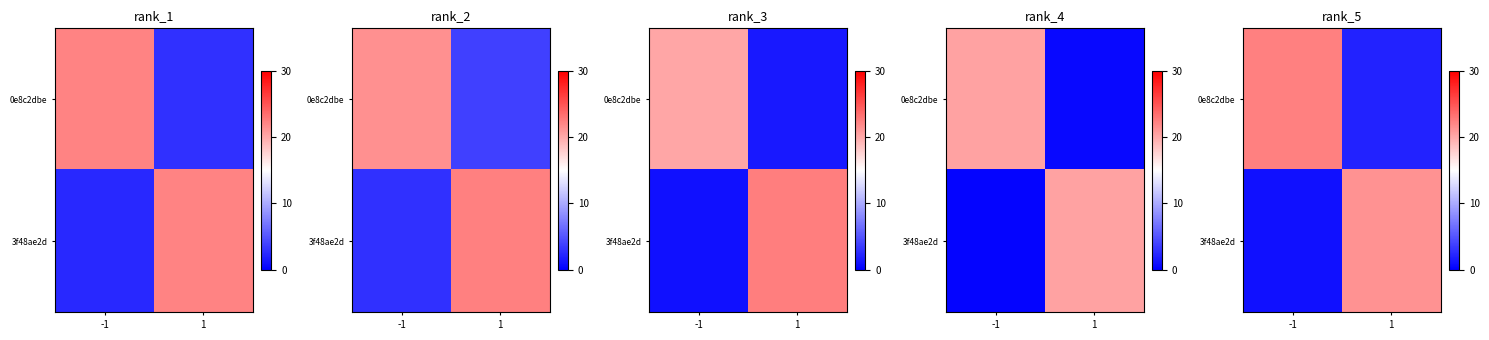

What is the lowest value of the row_0 series?

2.1